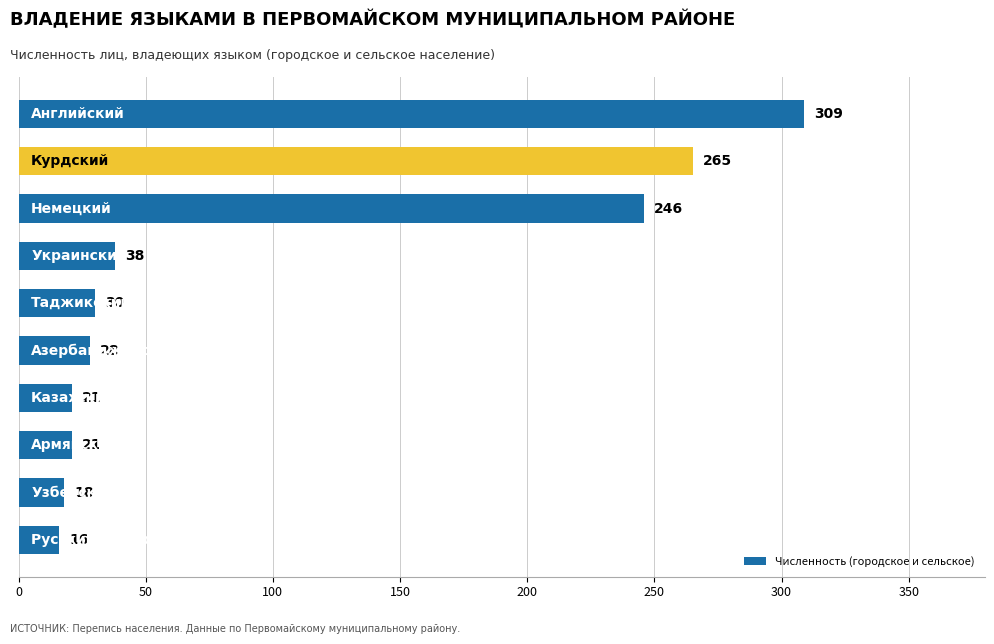

How many data points does each series have?

10